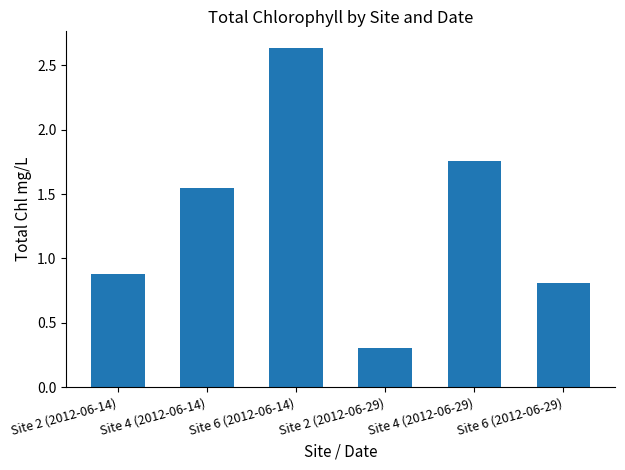

Is it true that the value at Site 2 (2012-06-14) is 0.2?

False